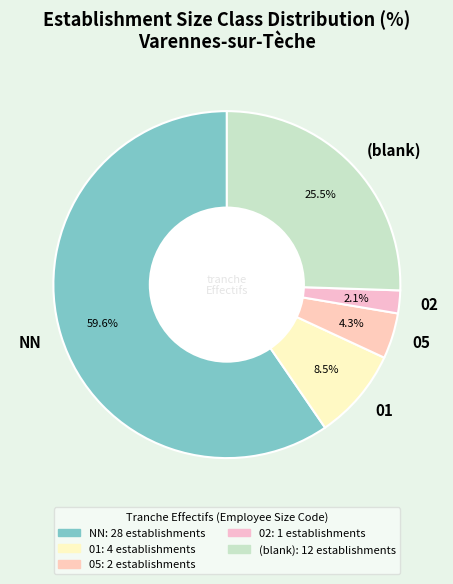

Which category has the smallest portion of the pie?

02